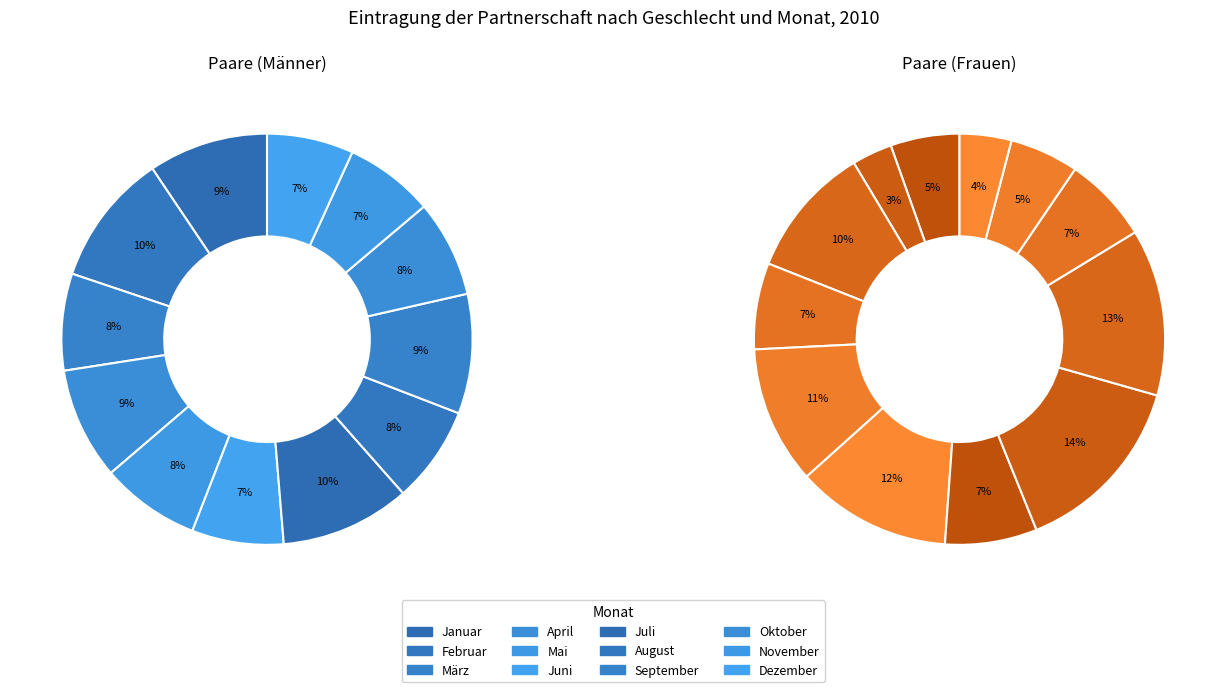

Which series has the largest range (max minus min)?

Paare (Frauen)